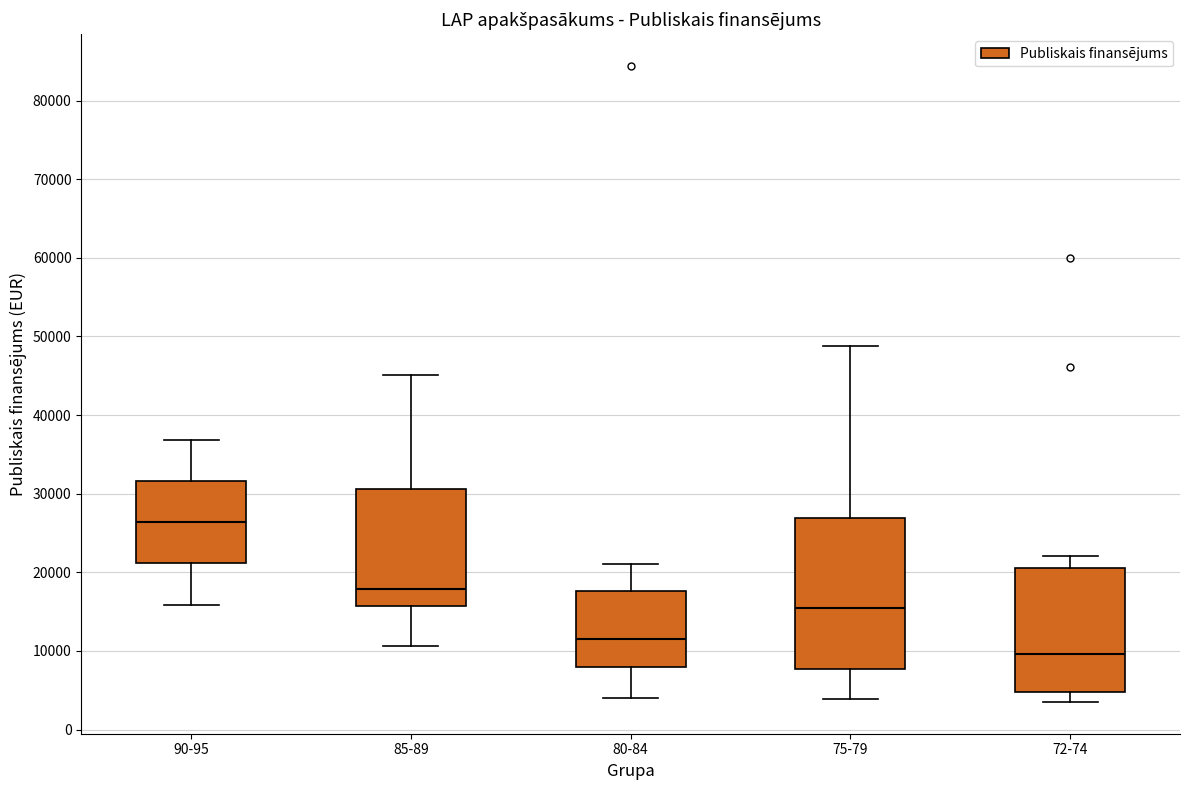

Where does the lower whisker of the box for 90-95 end on the y-axis? The values are not printed on the chart, so give them approximately, as read against the axis.

16000